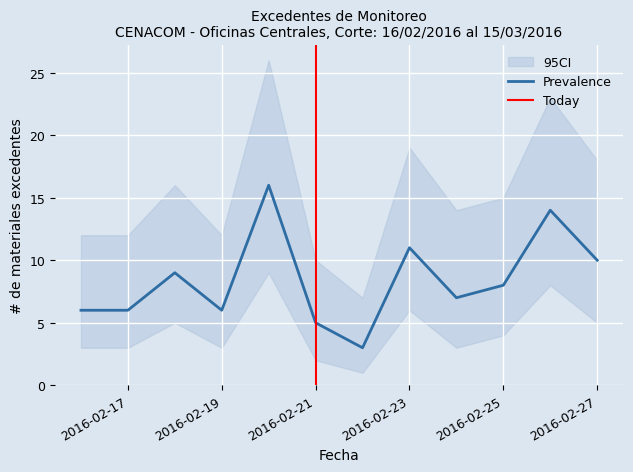

At which label is lower closest to 5?

2016-02-18